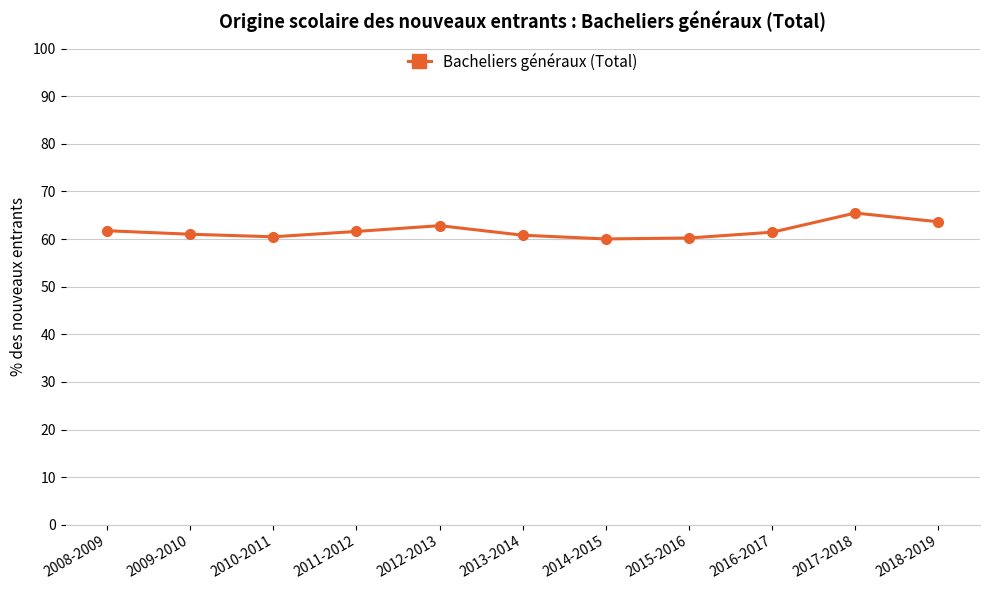

True or false: the data shows 61.4 at 2016-2017.

True